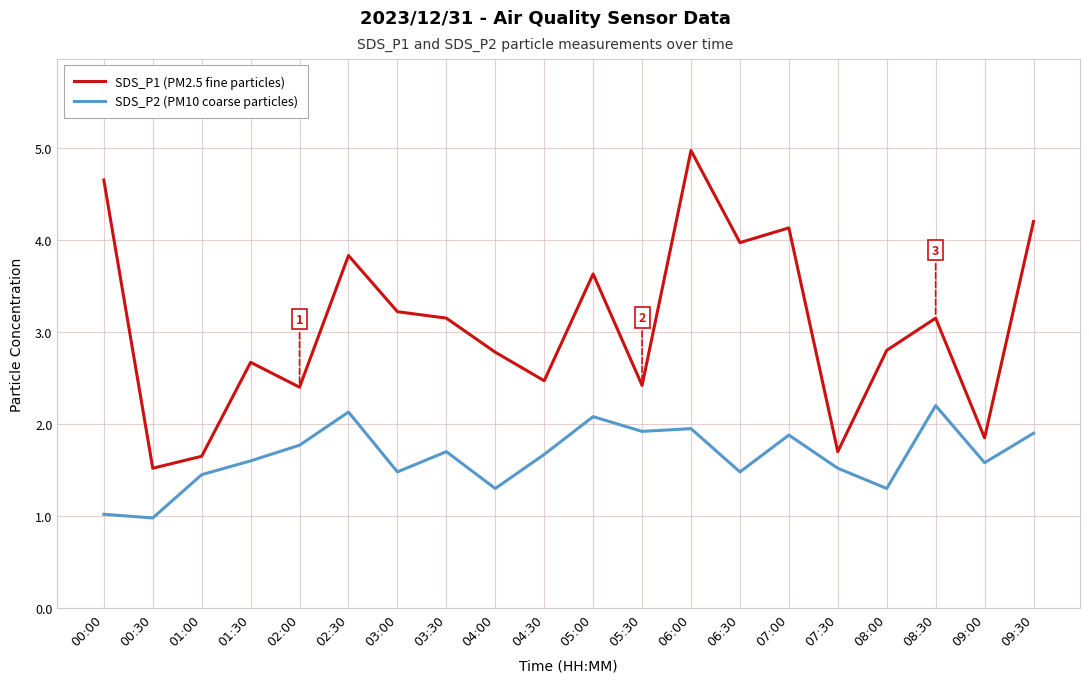

The value of SDS_P1 (PM2.5 fine particles) at 08:00 is 2.8. True or false?

True